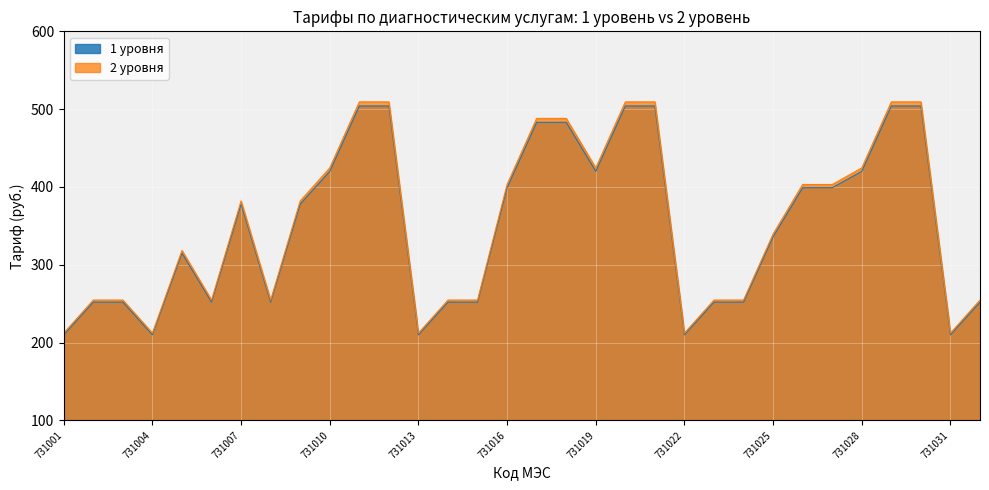

At which label does 1 уровня reach its minimum?

731001